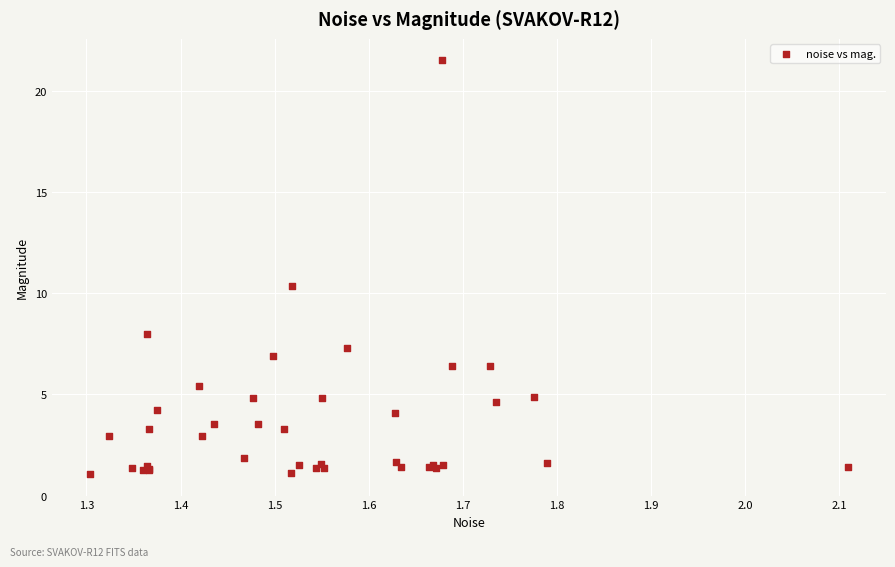

What Y value in the scatter plot is closest to 11?

10.4